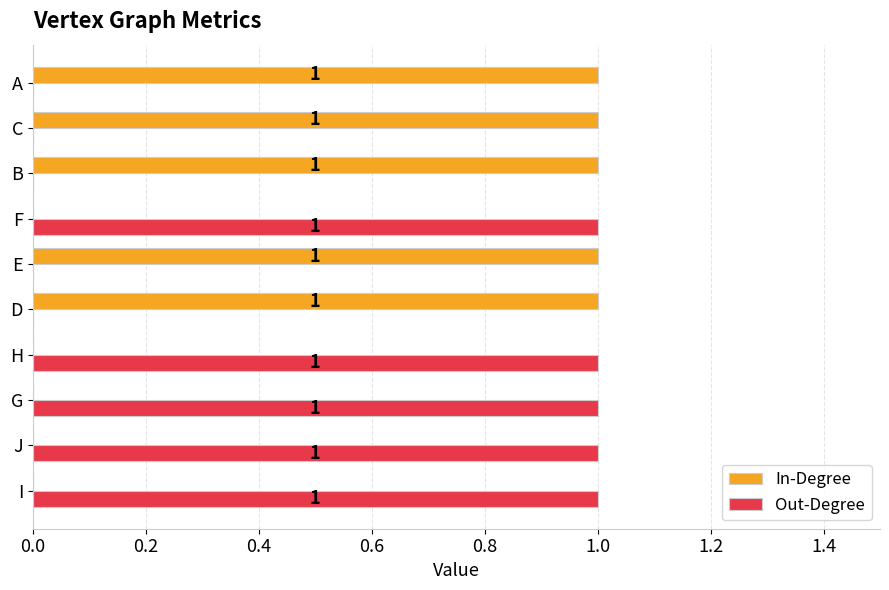

What is the sum of all Out-Degree values?

5